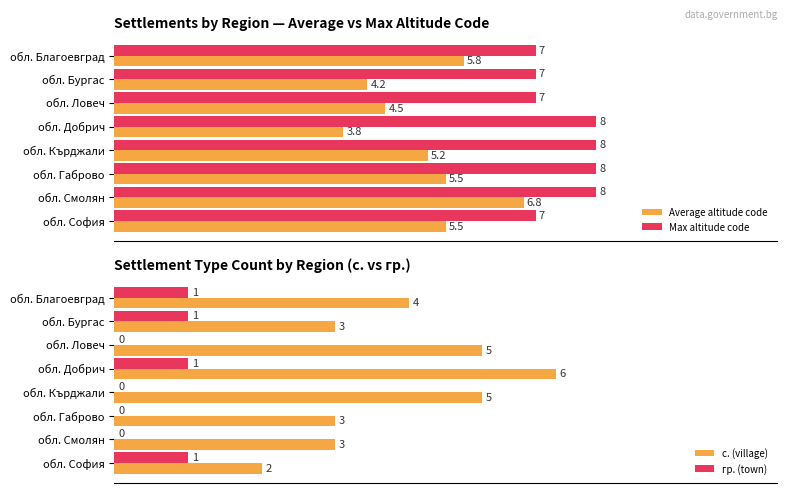

Count the number of categories in the chart.

8